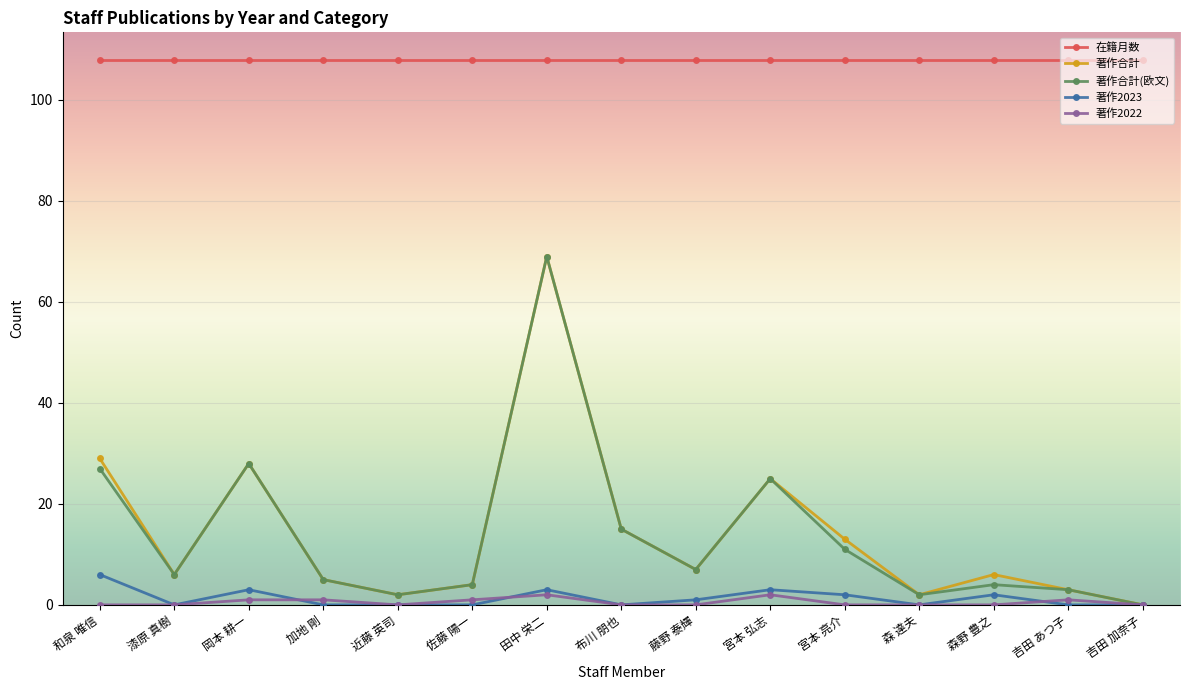

True or false: 著作2022 and 在籍月数 intersect in this chart.

False